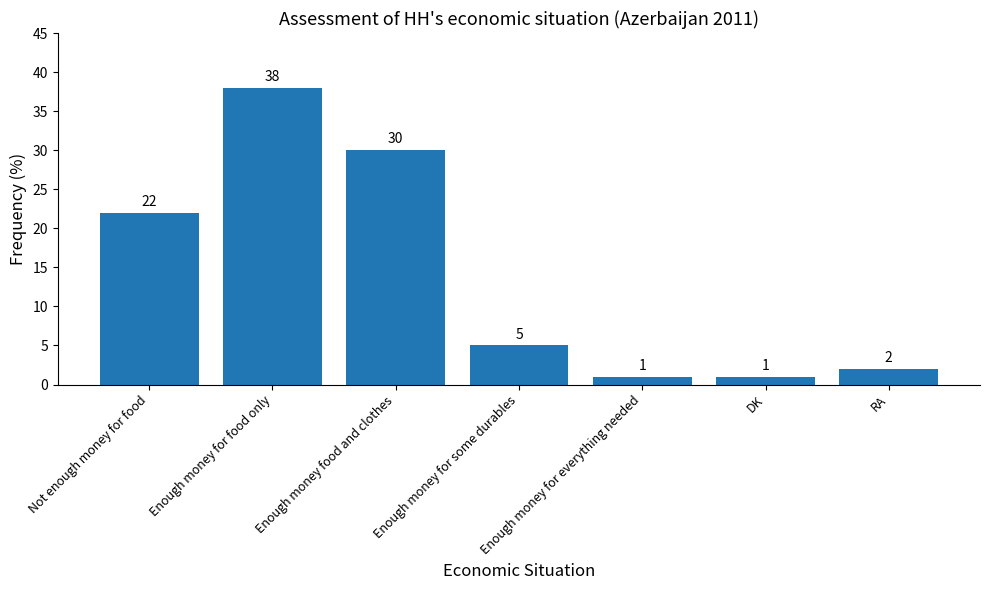

The value at Enough money for everything needed is 1. True or false?

True